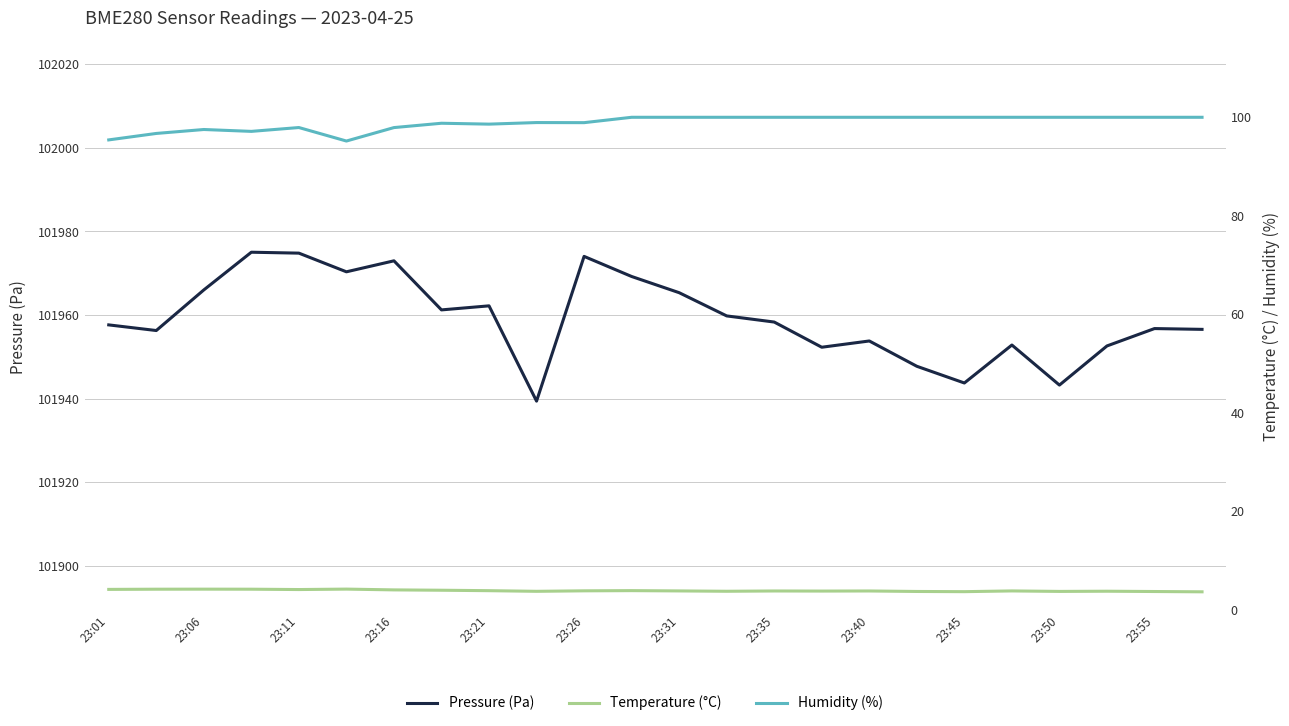

True or false: Pressure (Pa) has more than 2 points higher than both neighbors.

True